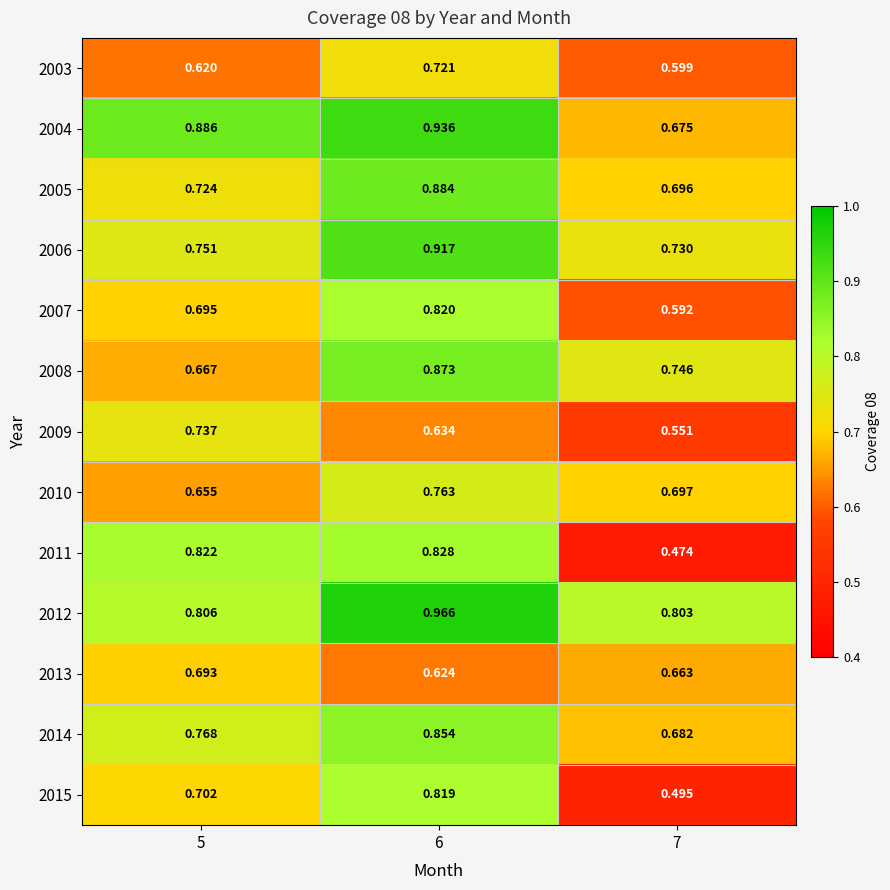

Is the value of 2003 at 7 greater than the value of 2011 at 5?

No